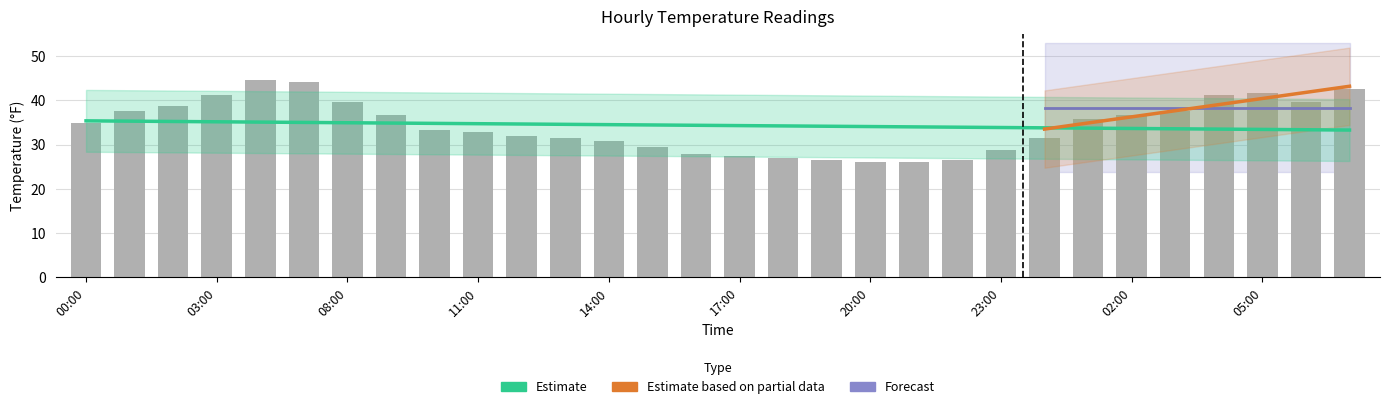

Between 16:00 and 00:00, which is larger?

00:00